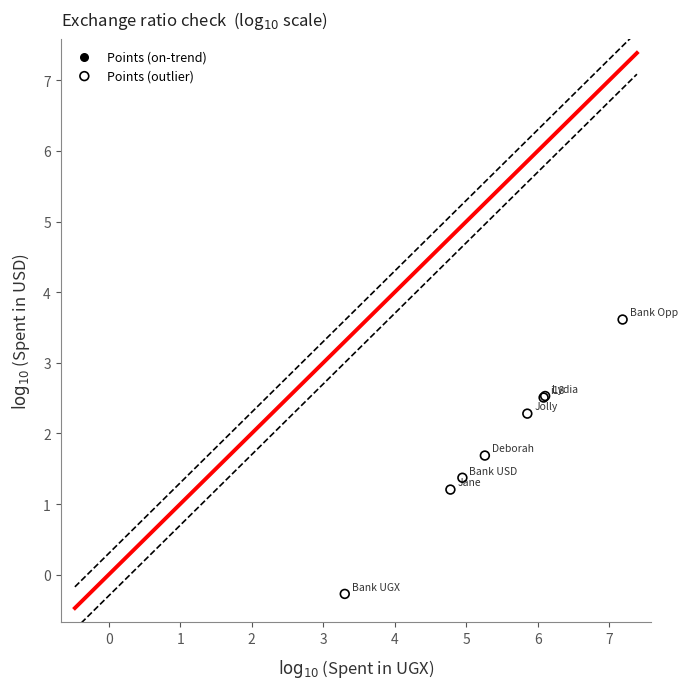

What Y value in the scatter plot is closest to 1?

1.2